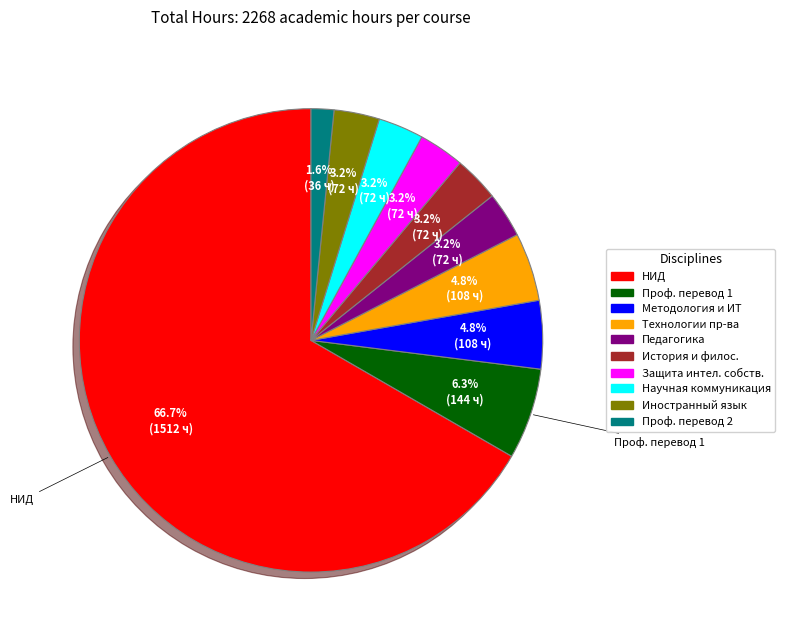

Is there a majority slice in this chart?

Yes